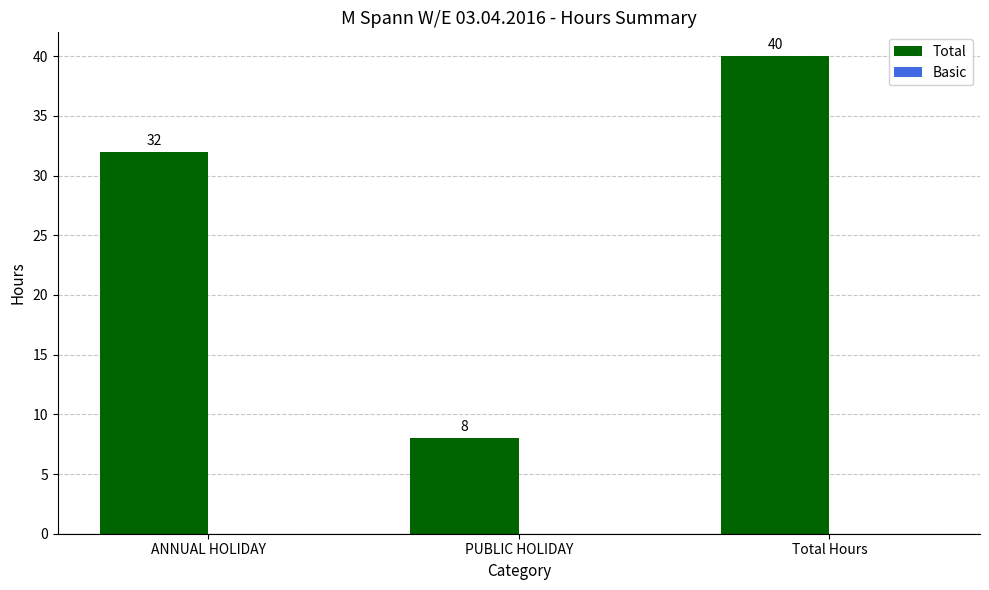

What is the sum of all values?

80